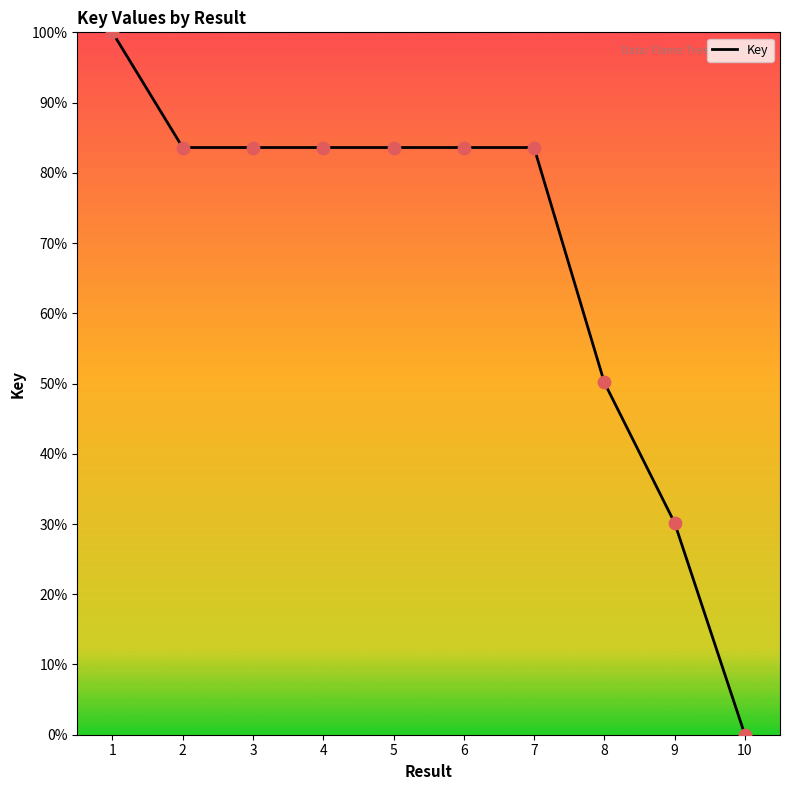

Approximately how many times larger is the value at 9 compared to 5?

0.4